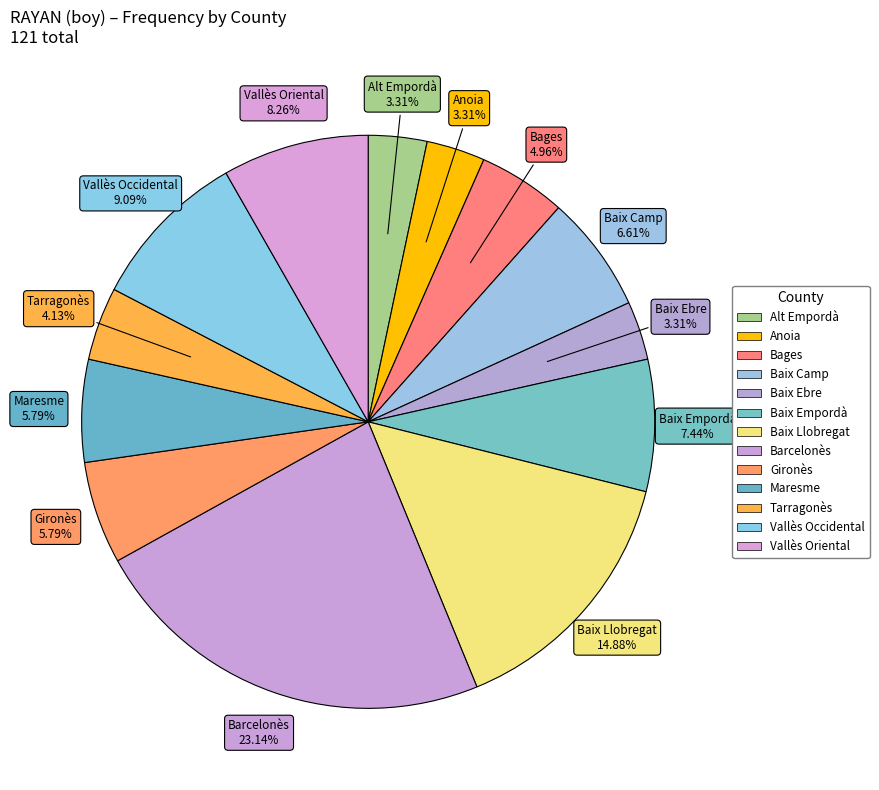

What is the change in value from Alt Empordà to Vallès Oriental?

+6